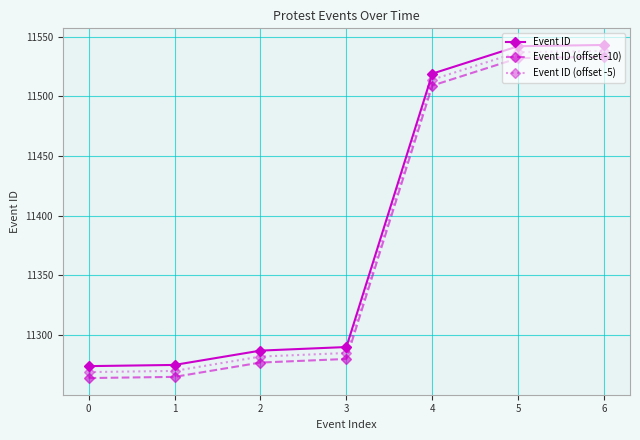

What is the value of the Event ID (offset -5) point at the 3rd from the left?

11282